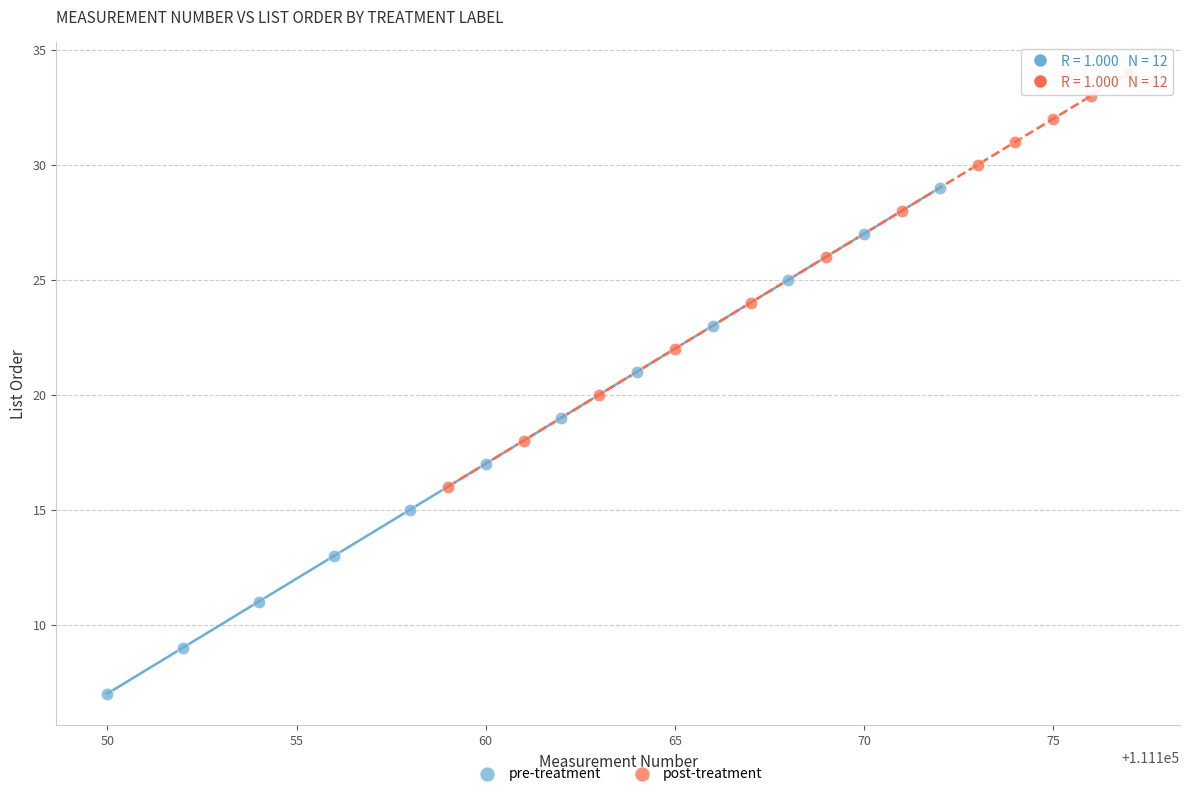

Which series reaches the maximum Y coordinate?

post-treatment